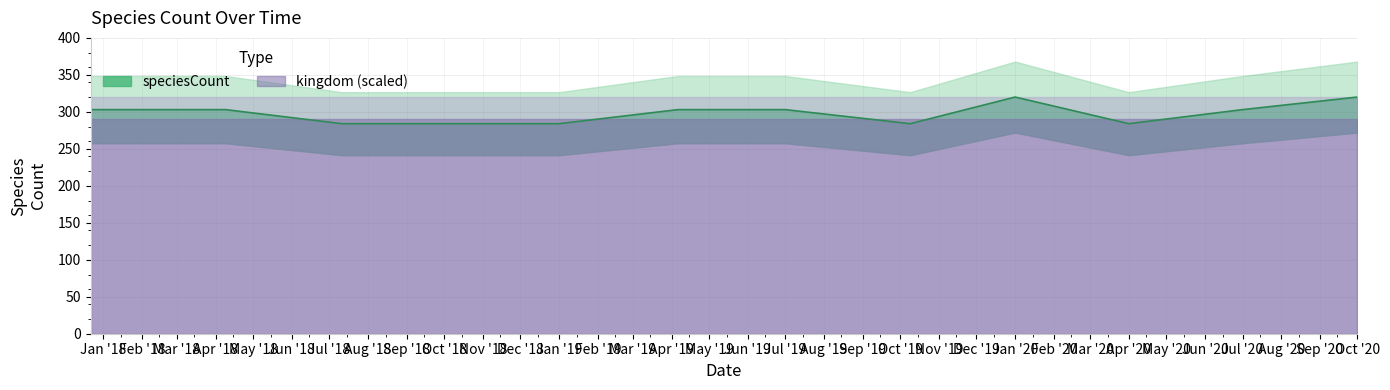

Reading left to right, list all the values displayed in this chart.

303	303	284	284	284	303	303	284	320	284	303	320